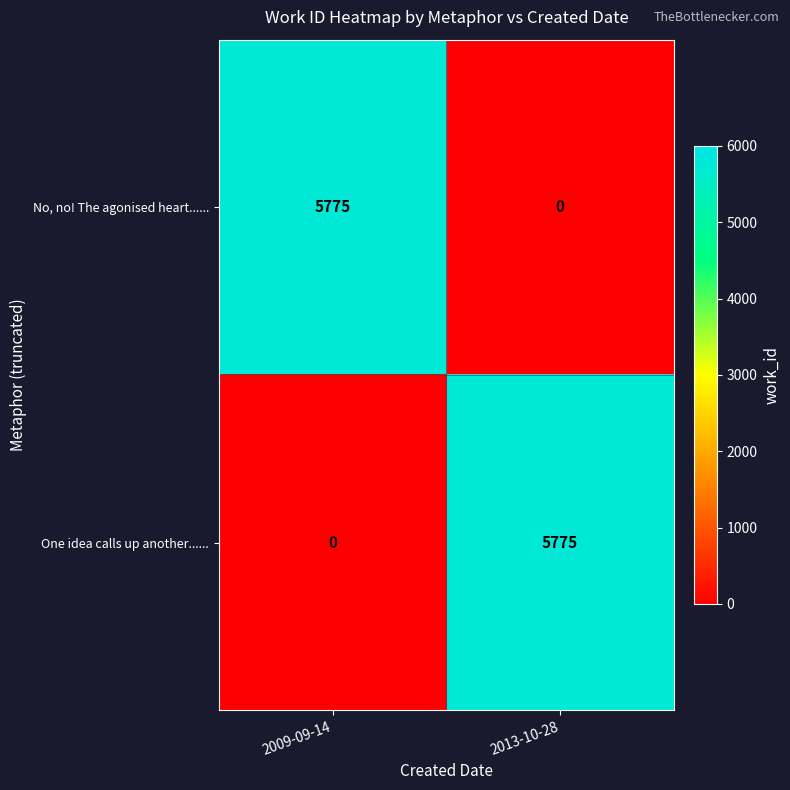

True or false: No, no! The agonised heart...... has a value of 5775 at 2009-09-14.

True